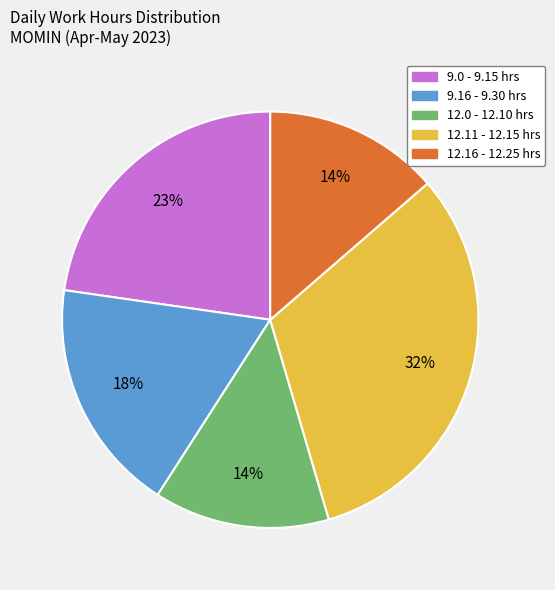

Do 12.16 - 12.25 hrs and 12.0 - 12.10 hrs together represent more than half of the pie?

No